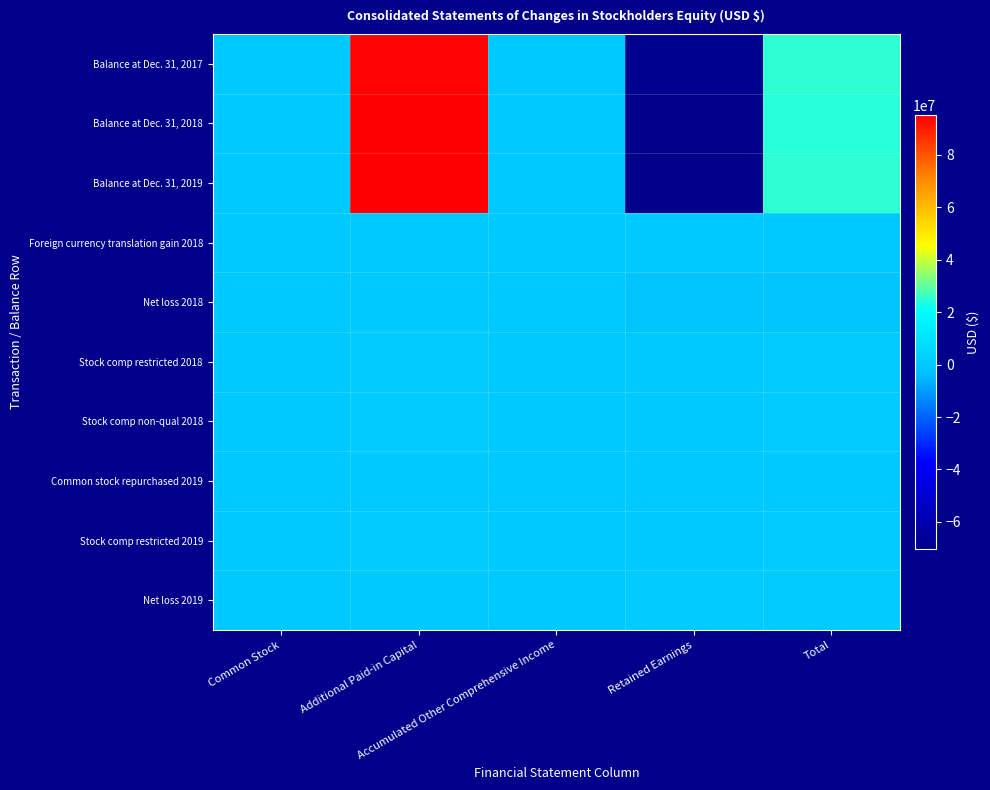

Reading left to right, list all the values displayed in this chart.

Balance at Dec. 31, 2017: Common Stock=83032	Additional Paid-in Capital=94200237	Accumulated Other Comprehensive Income=-122461	Retained Earnings=-68950742	Total=25210066
Balance at Dec. 31, 2018: Common Stock=84113	Additional Paid-in Capital=94926560	Accumulated Other Comprehensive Income=-186485	Retained Earnings=-70407218	Total=24416970
Balance at Dec. 31, 2019: Common Stock=83861	Additional Paid-in Capital=95279114	Accumulated Other Comprehensive Income=-242594	Retained Earnings=-70180963	Total=24939418
Foreign currency translation gain 2018: Common Stock=0	Additional Paid-in Capital=0	Accumulated Other Comprehensive Income=-64024	Retained Earnings=0	Total=-64024
Net loss 2018: Common Stock=0	Additional Paid-in Capital=0	Accumulated Other Comprehensive Income=0	Retained Earnings=-1456476	Total=-1456476
Stock comp restricted 2018: Common Stock=0	Additional Paid-in Capital=387690	Accumulated Other Comprehensive Income=0	Retained Earnings=0	Total=387690
Stock comp non-qual 2018: Common Stock=0	Additional Paid-in Capital=295714	Accumulated Other Comprehensive Income=0	Retained Earnings=0	Total=295714
Common stock repurchased 2019: Common Stock=-865	Additional Paid-in Capital=-364820	Accumulated Other Comprehensive Income=0	Retained Earnings=0	Total=-365685
Stock comp restricted 2019: Common Stock=0	Additional Paid-in Capital=381251	Accumulated Other Comprehensive Income=0	Retained Earnings=0	Total=381251
Net loss 2019: Common Stock=0	Additional Paid-in Capital=0	Accumulated Other Comprehensive Income=0	Retained Earnings=226255	Total=226255